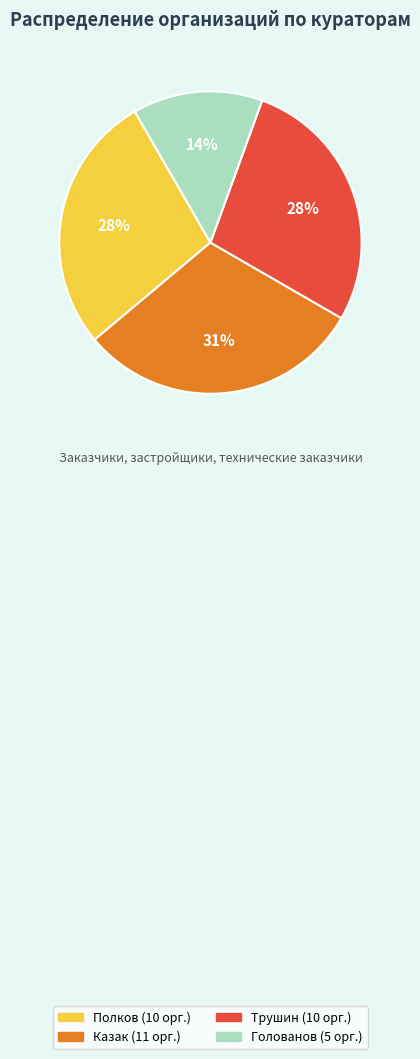

Does any single category account for the majority?

No